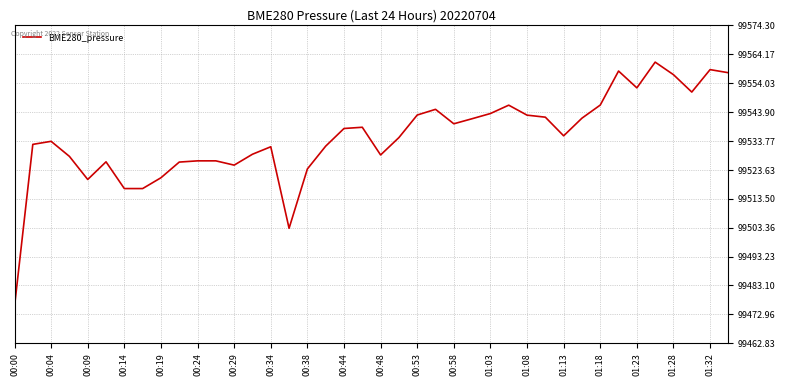

What is the greatest value displayed?

99561.4